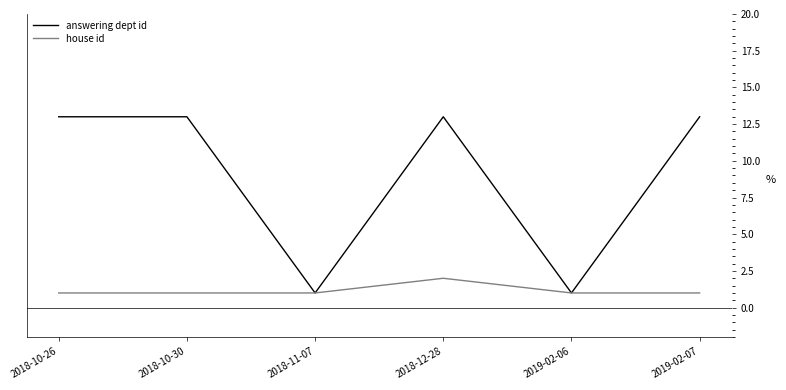

At which label does house id reach its peak?

2018-12-28